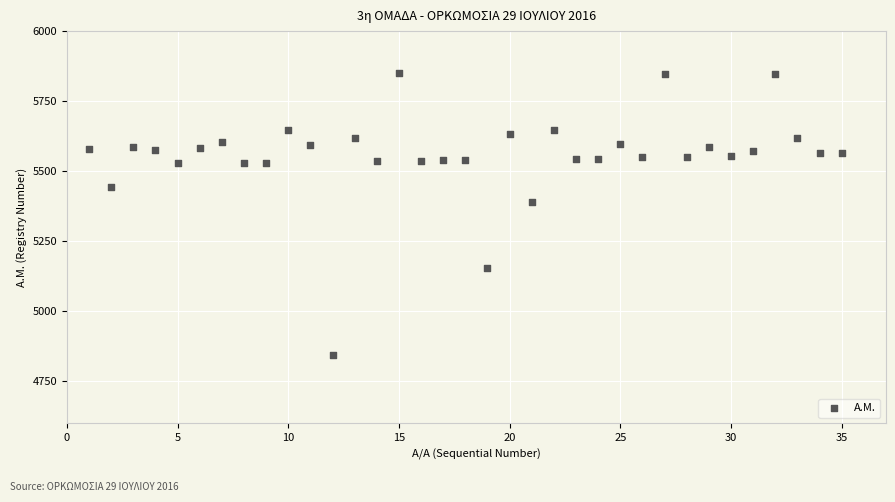

What Y value in the scatter plot is closest to 5347?

5389